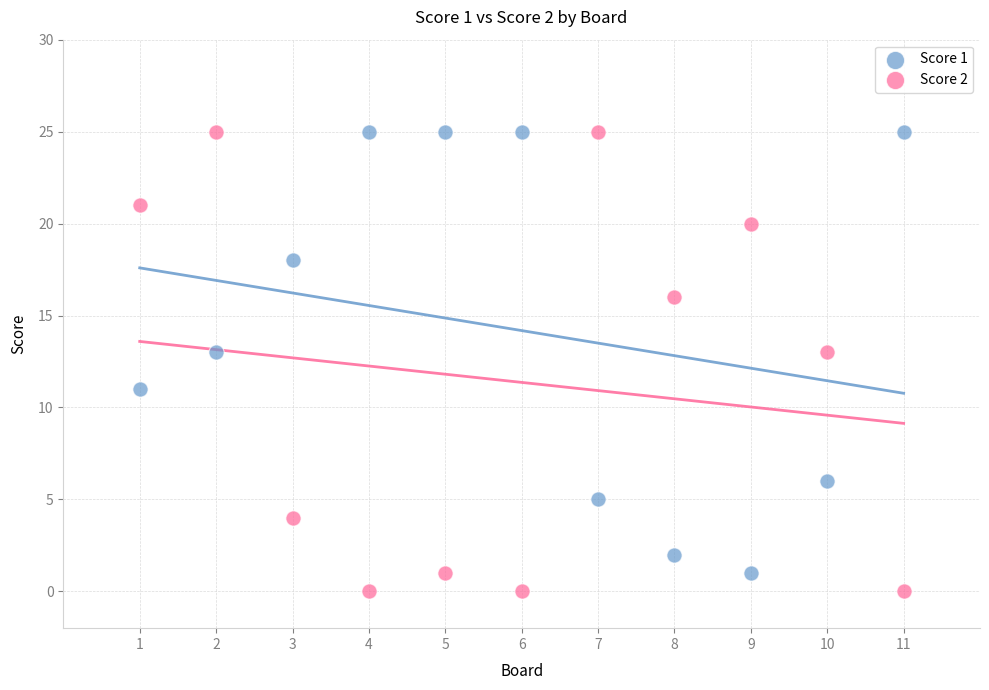

Across all data points, what is the range of Y values (max minus min)?

25